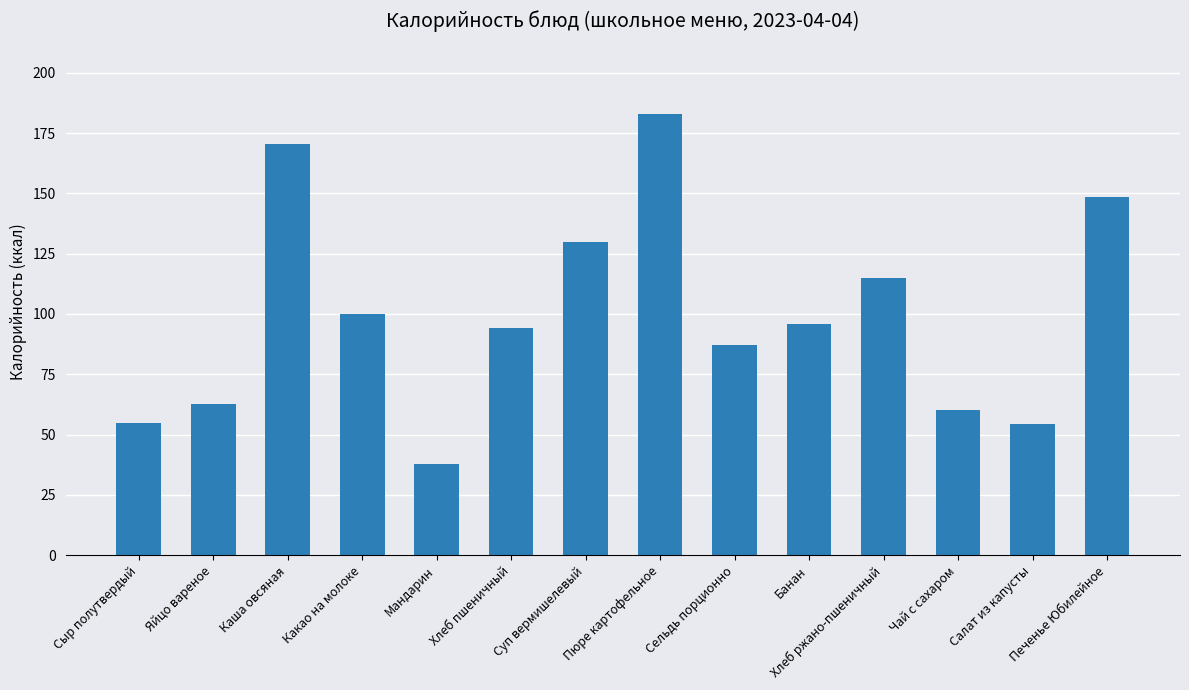

True or false: the data shows 213.5 at Суп вермишелевый.

False